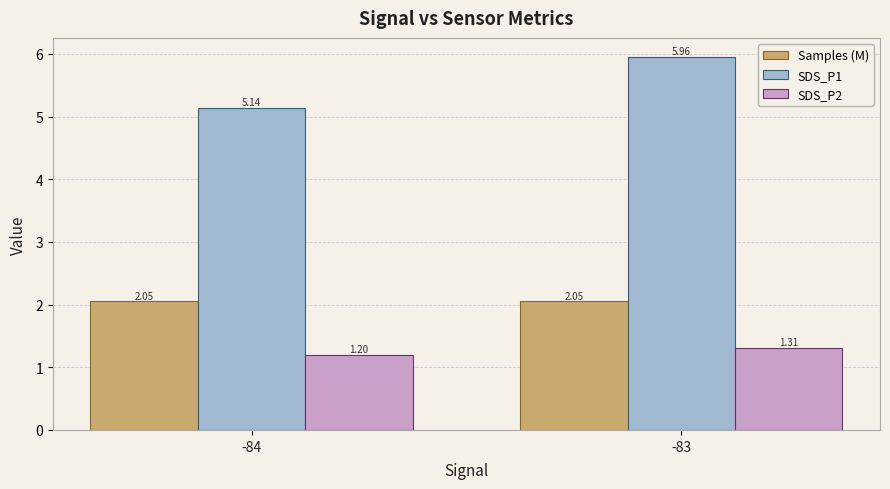

At which category is the sum across all series the highest?

-83